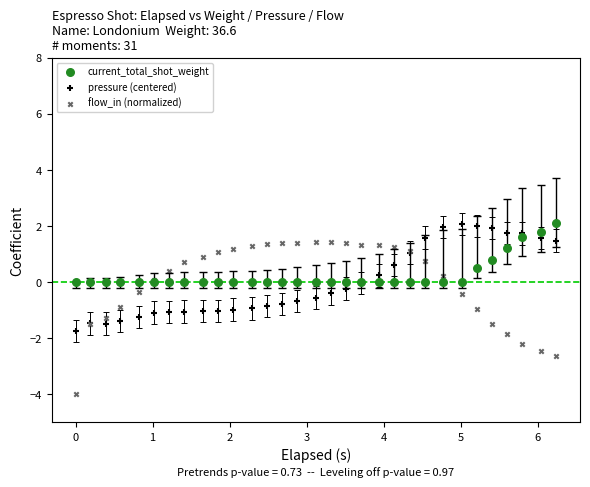

Which series reaches the minimum Y coordinate?

flow_in (normalized)